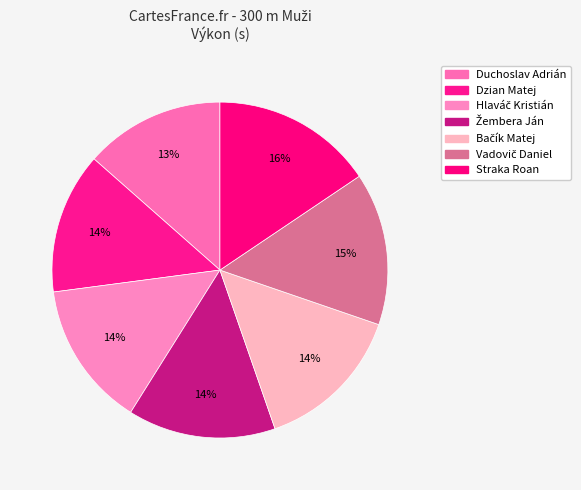

Count the number of slices in the pie.

7